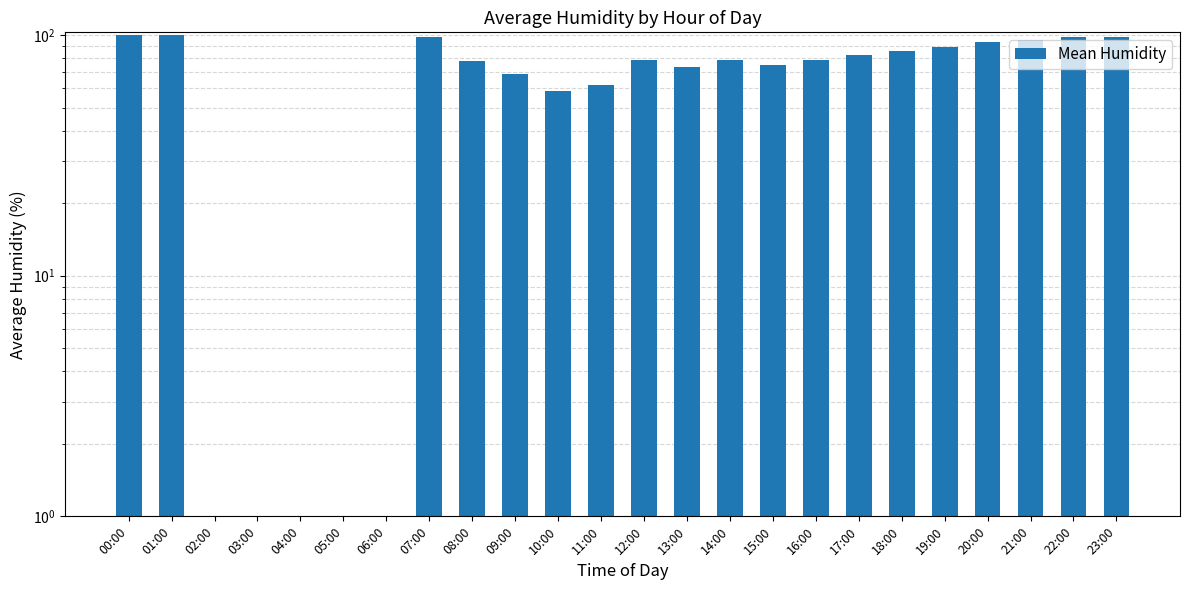

What is the value of the 17th bar from the left?

79.0